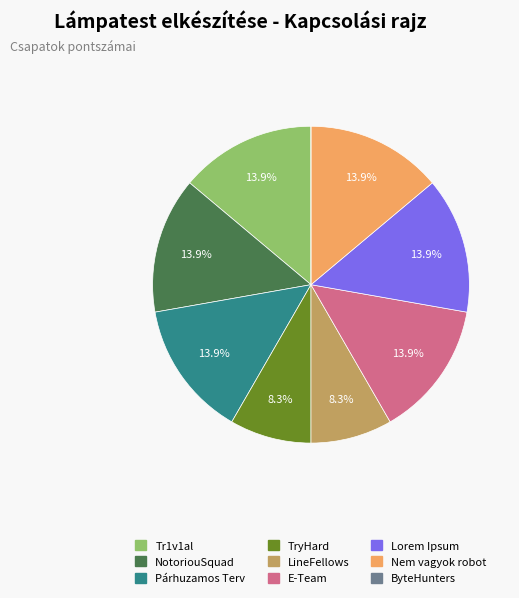

What percentage do Párhuzamos Terv and LineFellows together represent?

22.2%